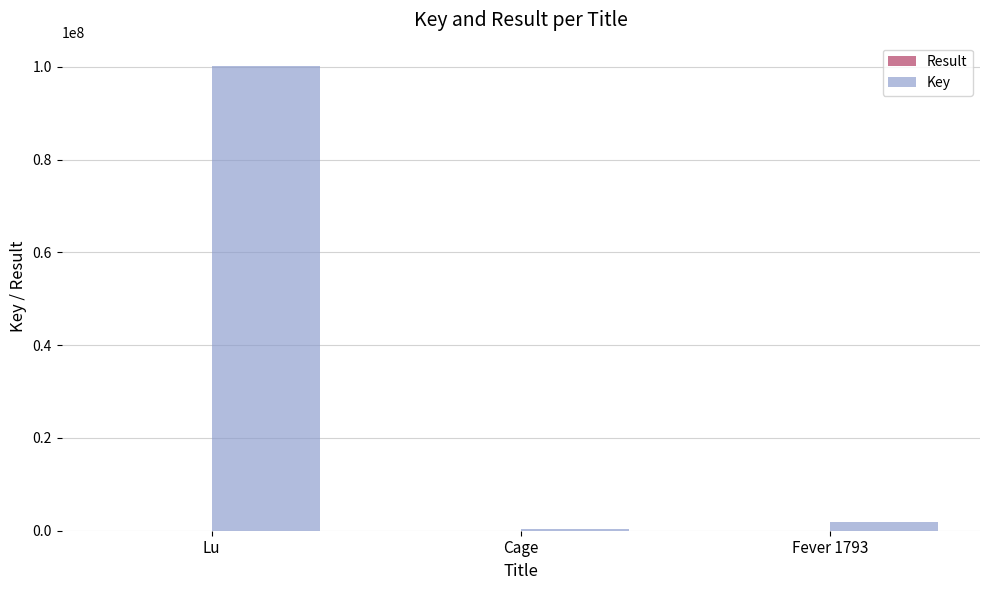

What is the greatest value displayed?

100216827